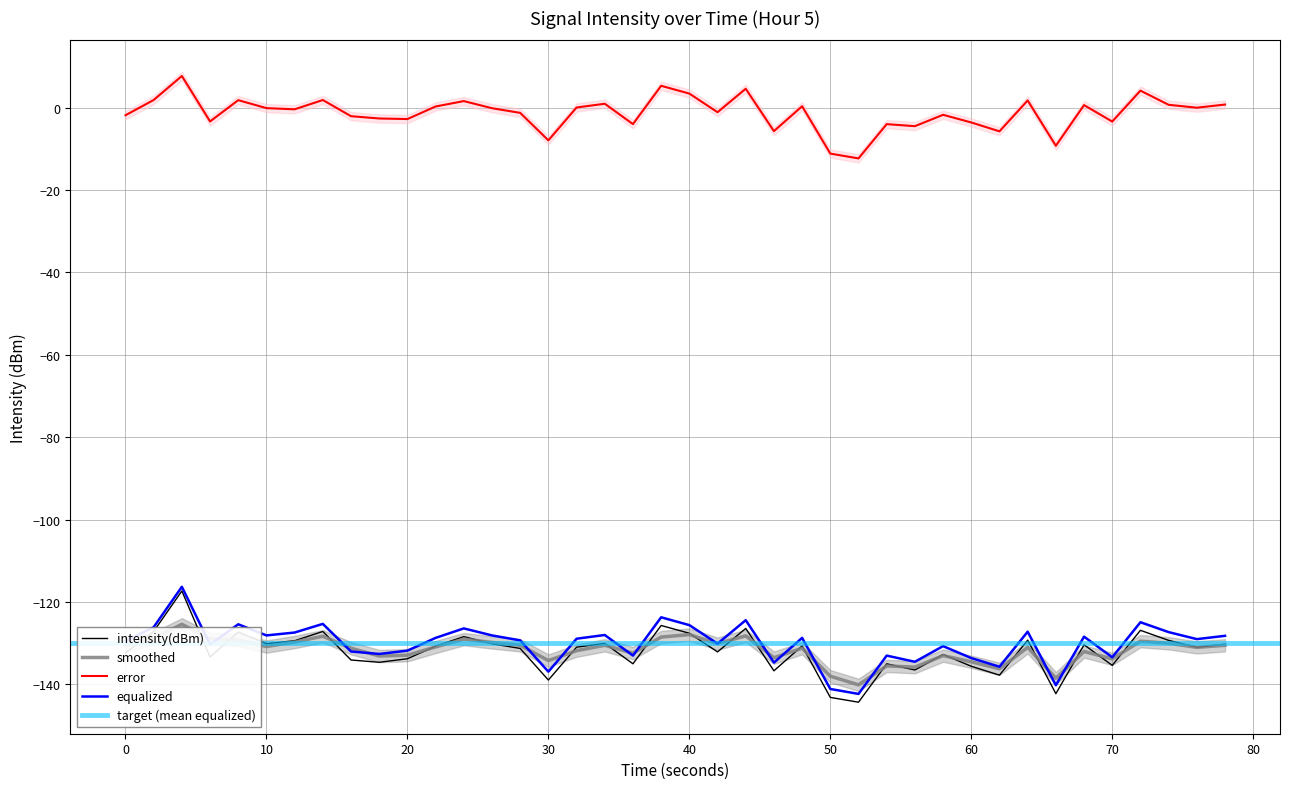

True or false: error and intensity(dBm) intersect in this chart.

False